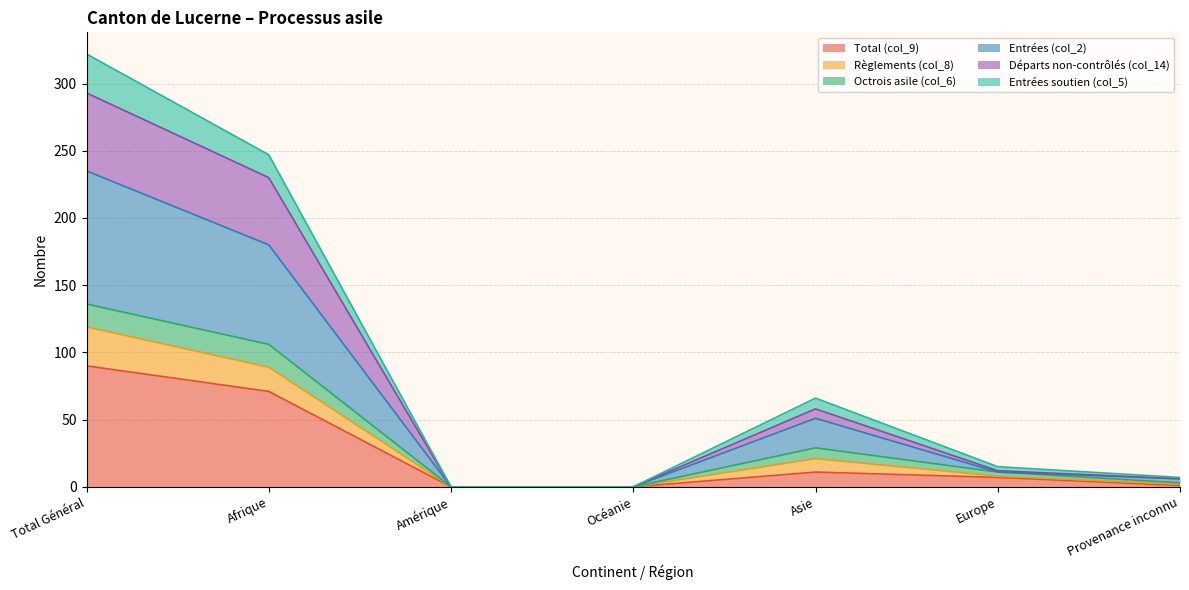

How many categories are shown in the chart?

7